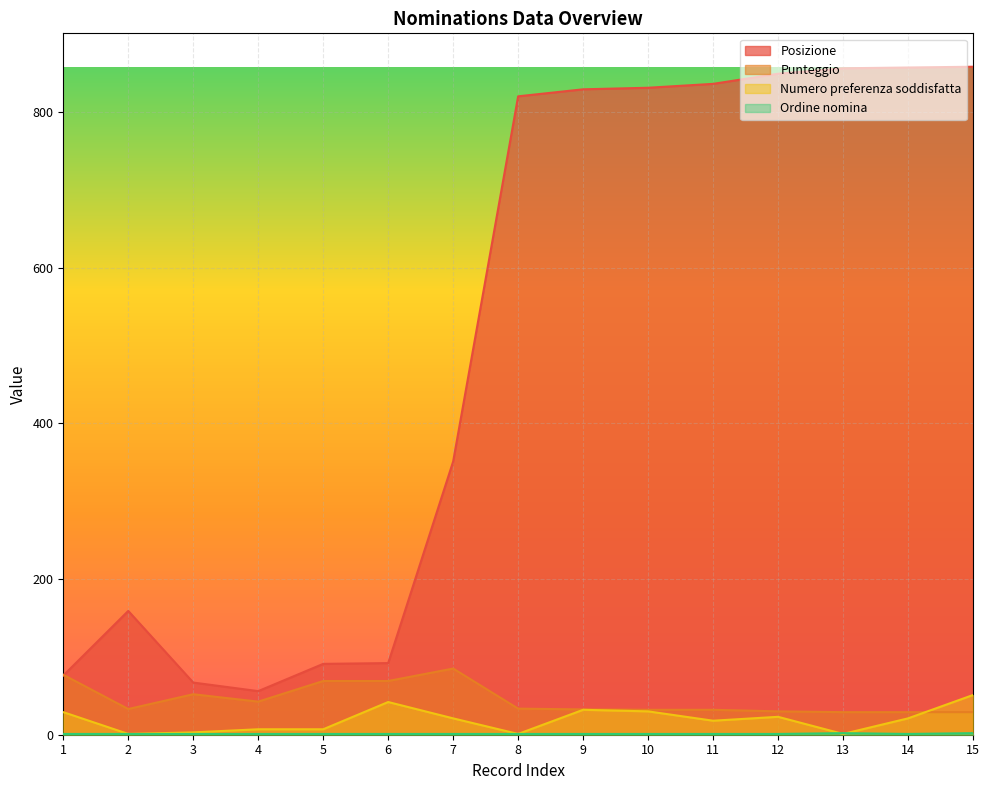

What is the difference between the highest and lowest values at 4?

55.0